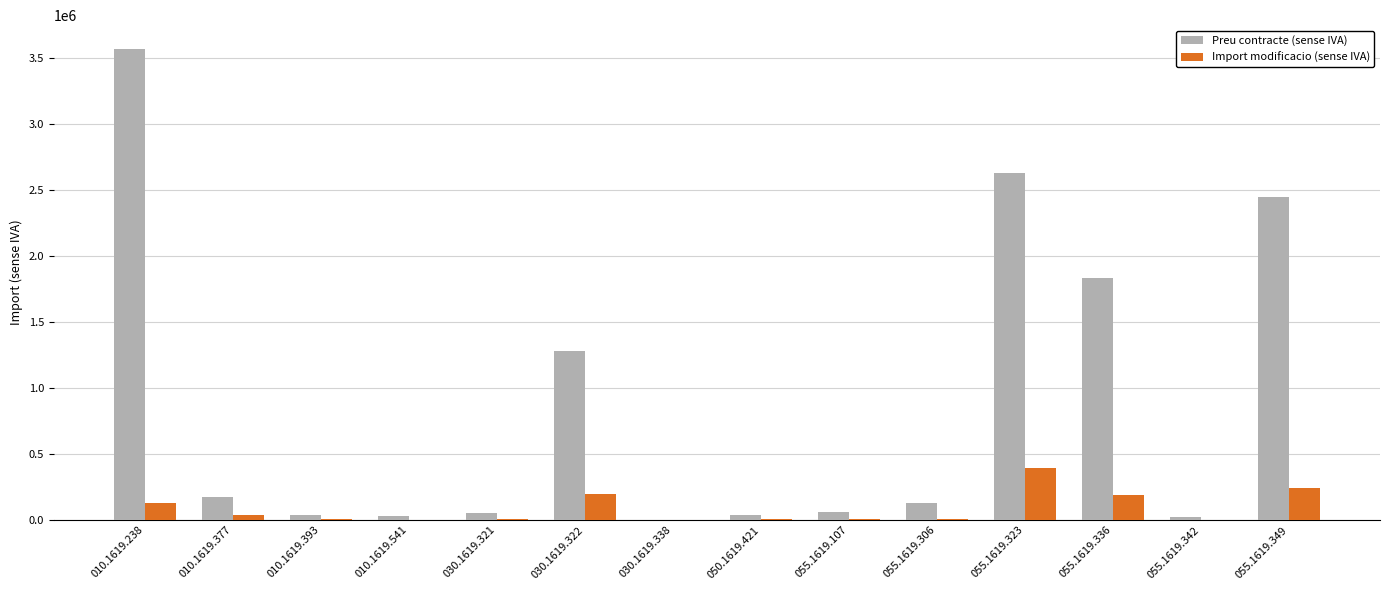

Which category has the highest value in the Import modificacio (sense IVA) series?

055.1619.323